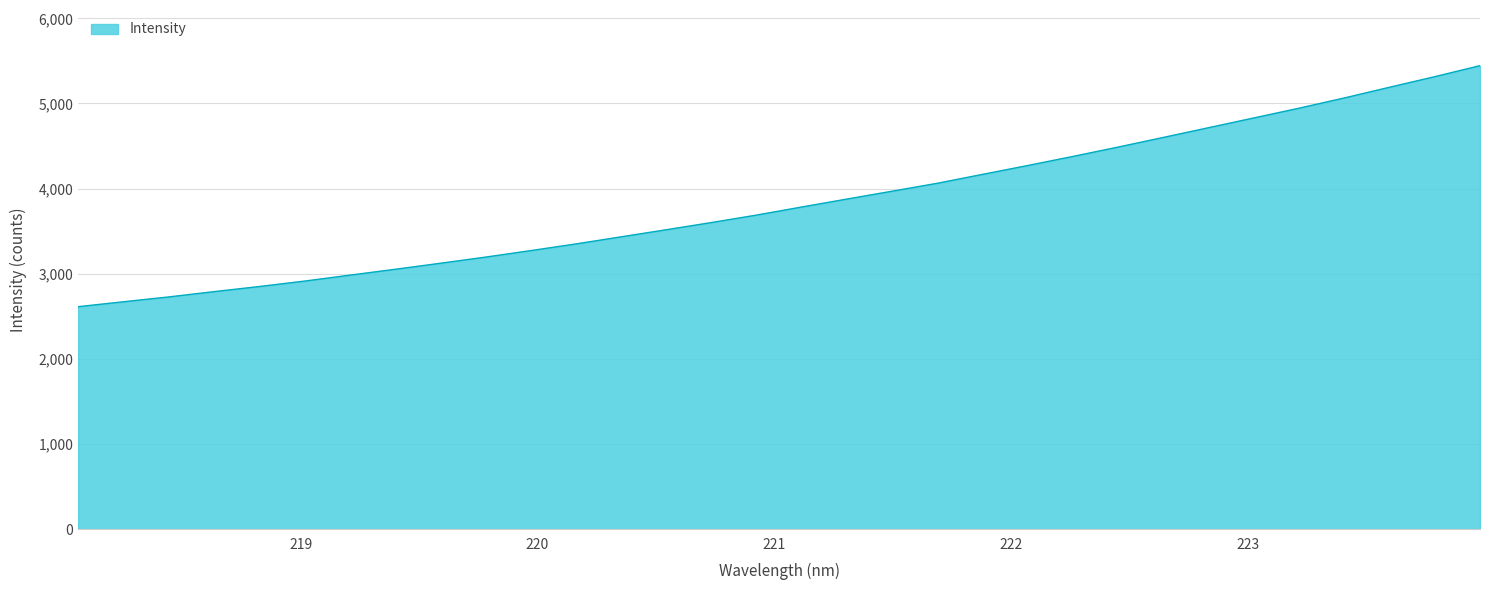

What is the difference between the maximum and minimum values?

2830.1